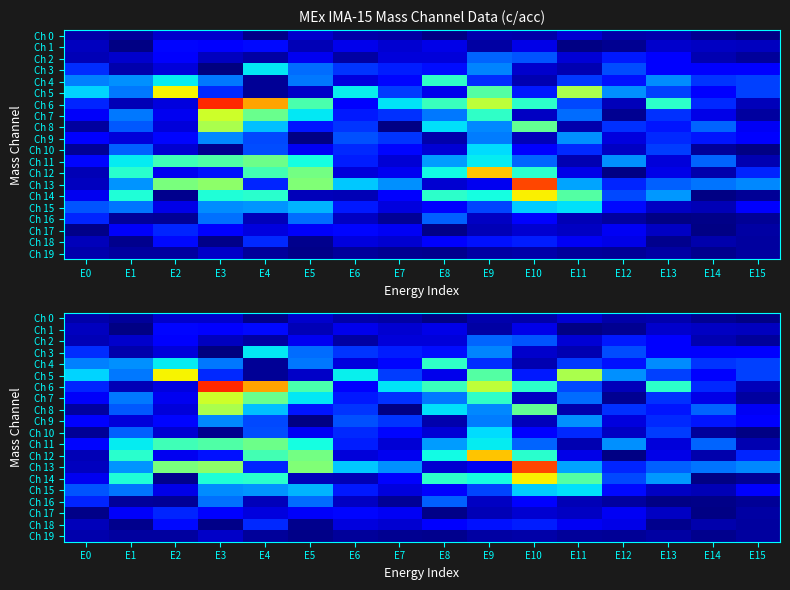

Between E1 and E11, which series saw the biggest shift?

Ch 5